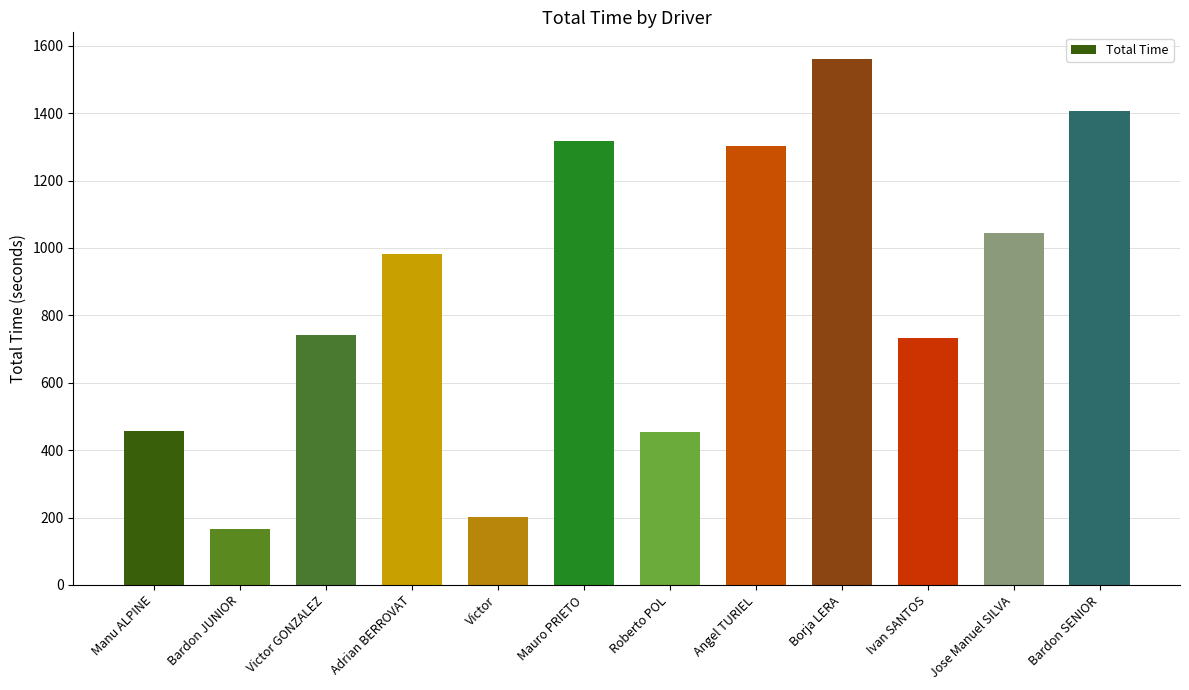

Between Borja LERA and Jose Manuel SILVA, which is larger?

Borja LERA